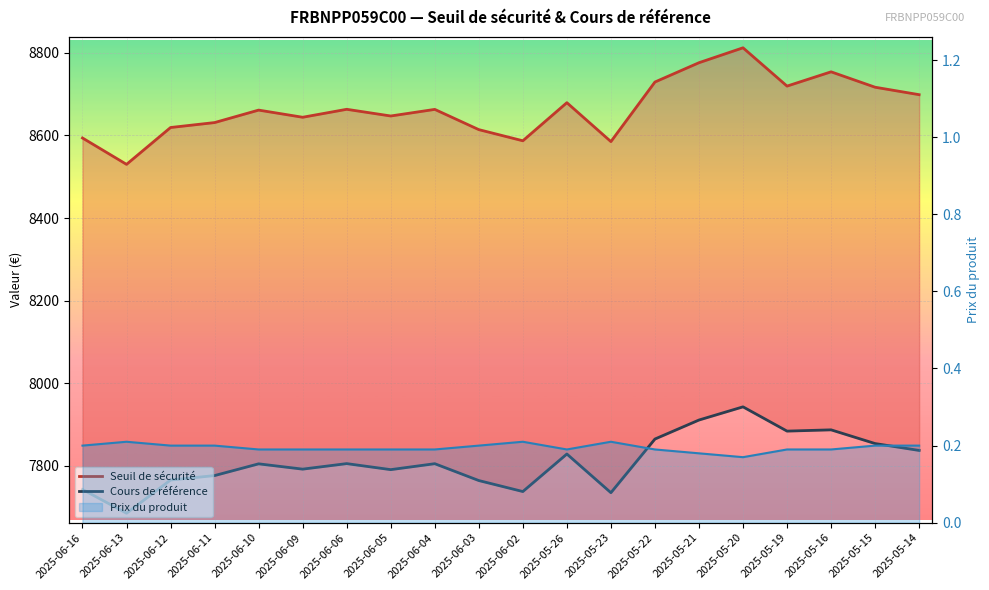

Does the chart display data point markers on the line(s)?

No